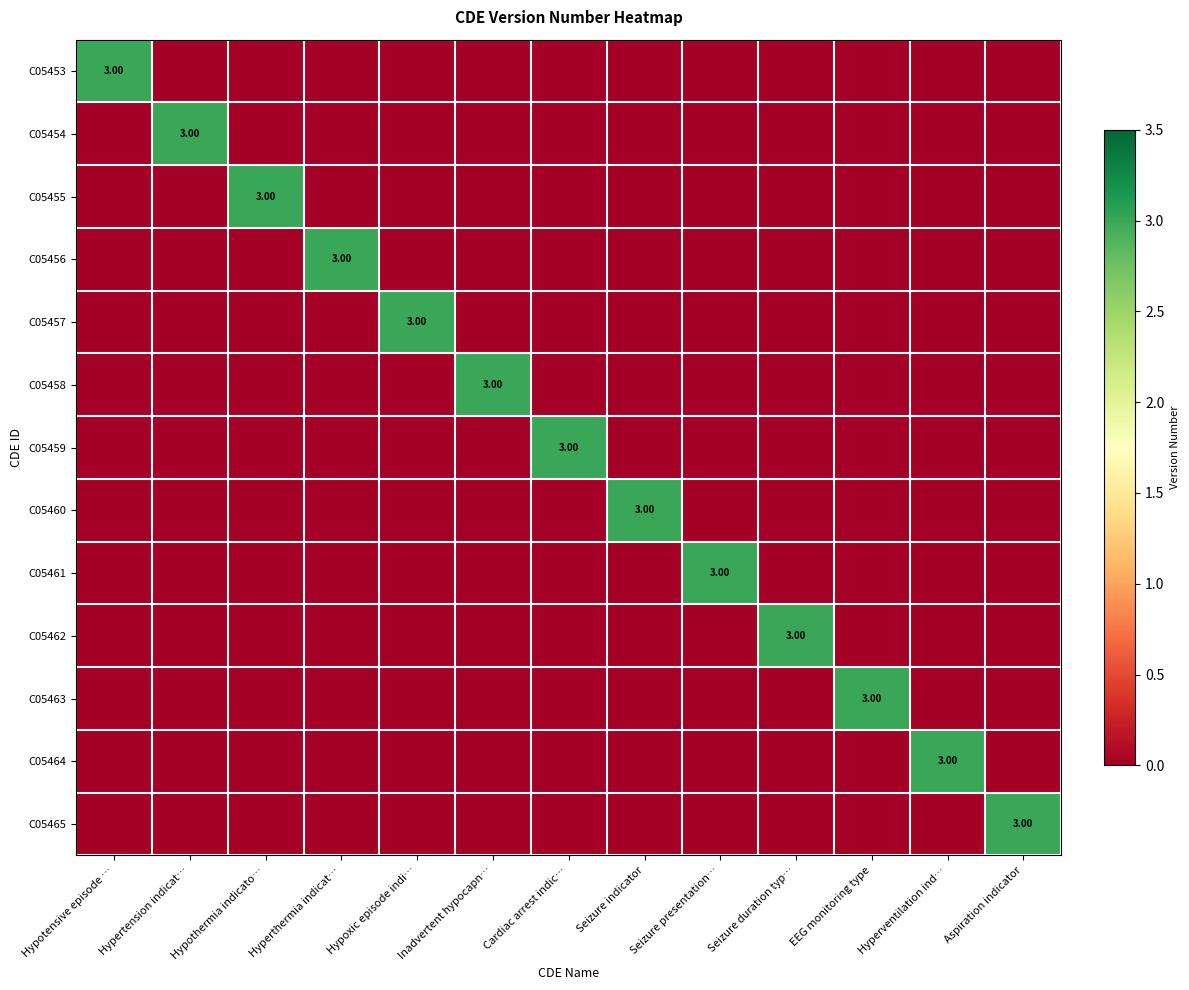

How many data points does each series have?

13